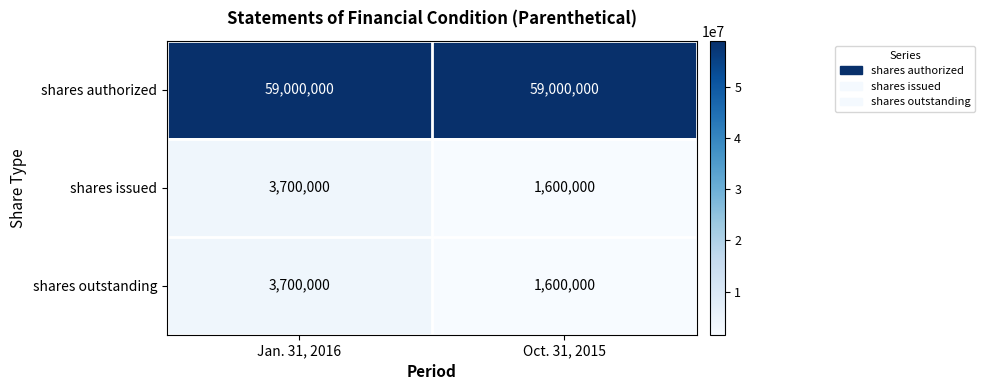

Reading left to right, list all the values displayed in this chart.

shares authorized: Jan. 31, 2016=59000000	Oct. 31, 2015=59000000
shares issued: Jan. 31, 2016=3700000	Oct. 31, 2015=1600000
shares outstanding: Jan. 31, 2016=3700000	Oct. 31, 2015=1600000